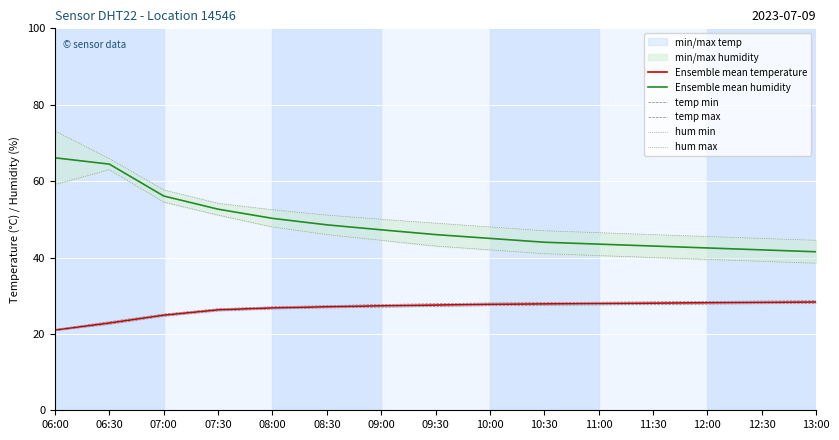

True or false: hum max and temp min cross at least once.

False